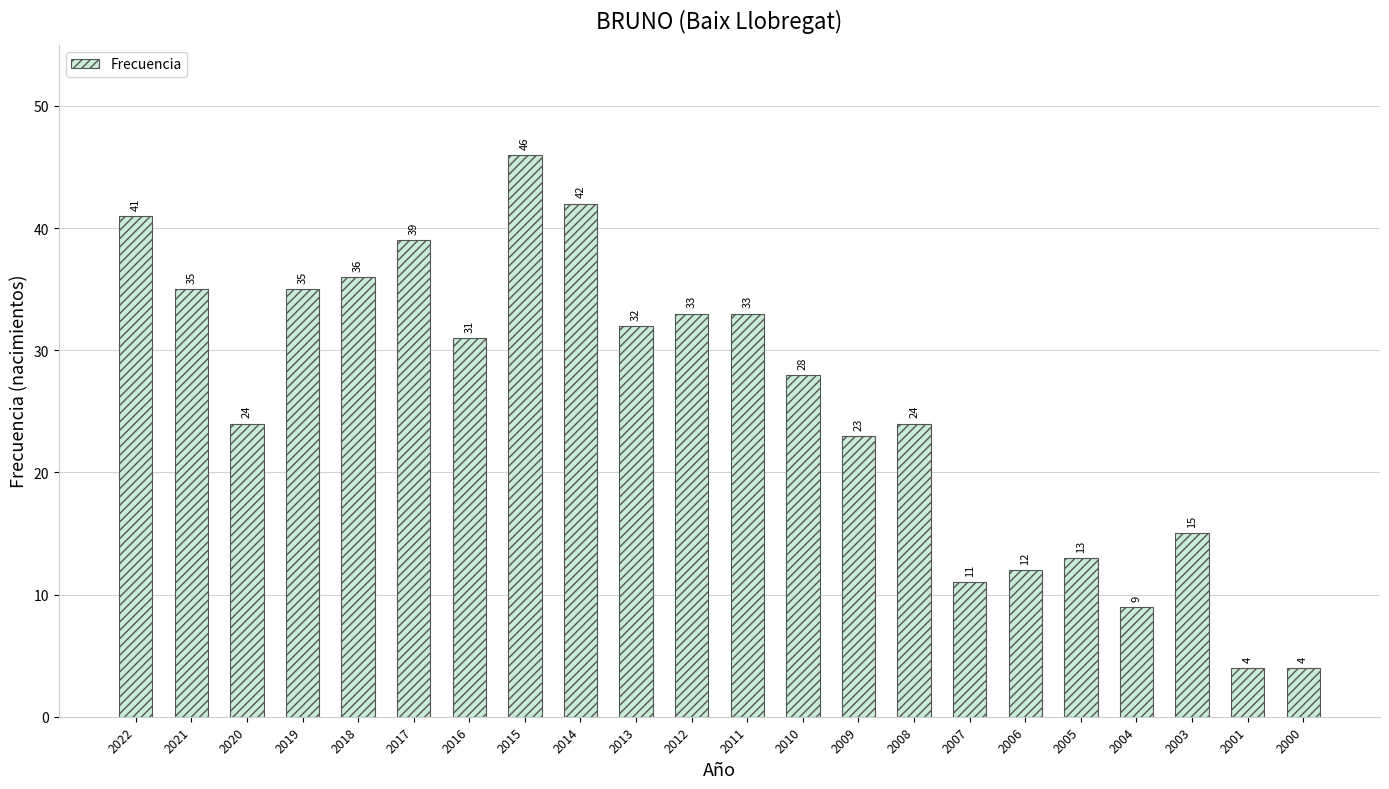

What is the value of the 15th bar from the left?

24